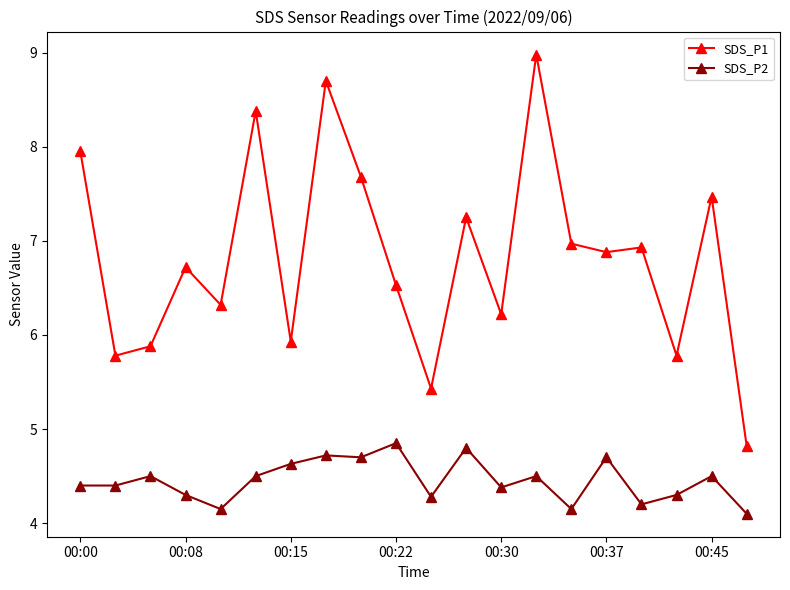

At how many categories does at least one series exceed 6?

14